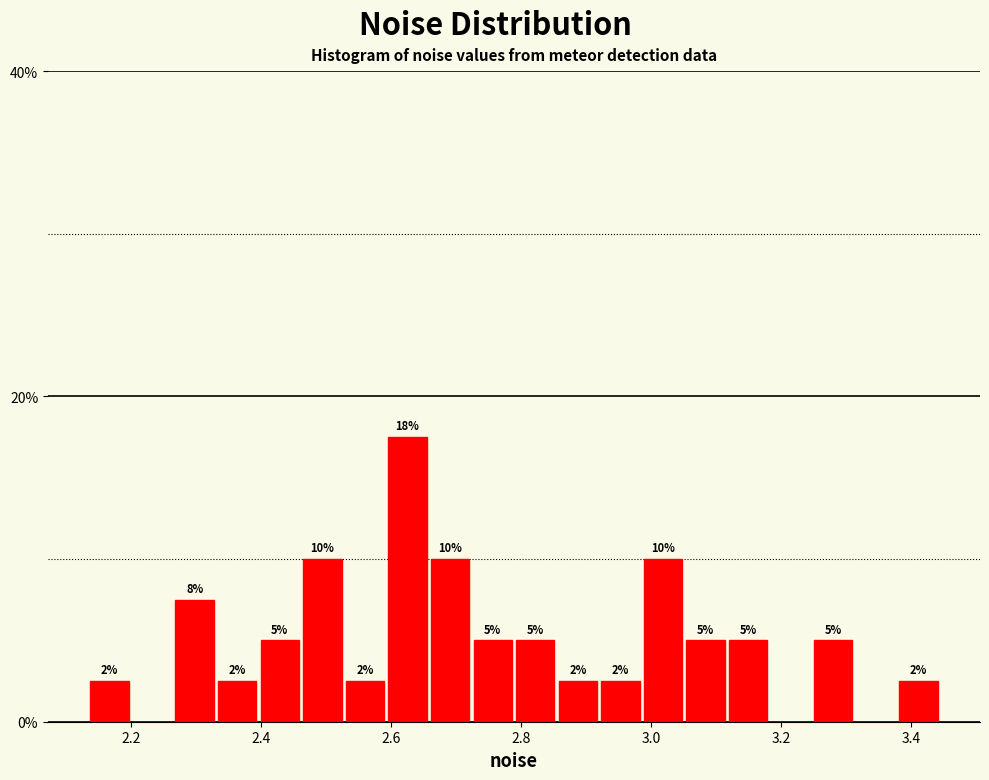

Read against the x-axis, roughly where is the centre of the tallest bar?

2.62